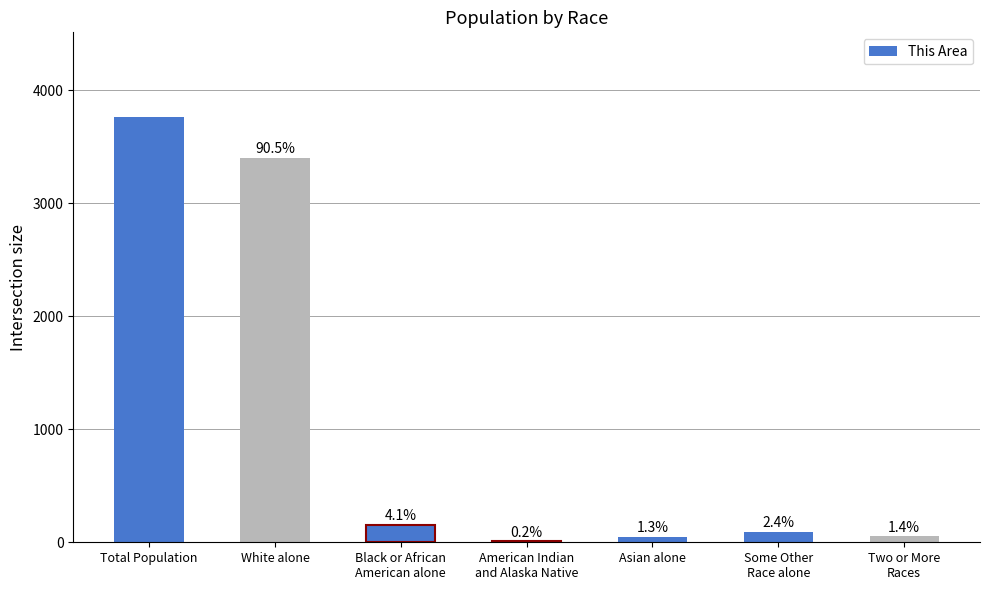

Between Some Other
Race alone and White alone, which is larger?

White alone